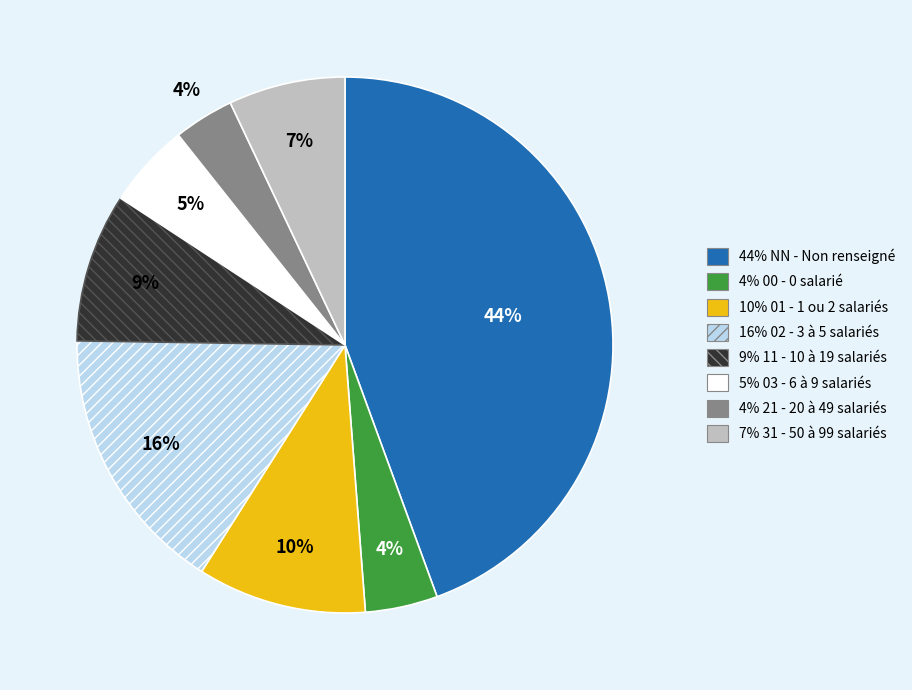

Is there a majority slice in this chart?

No